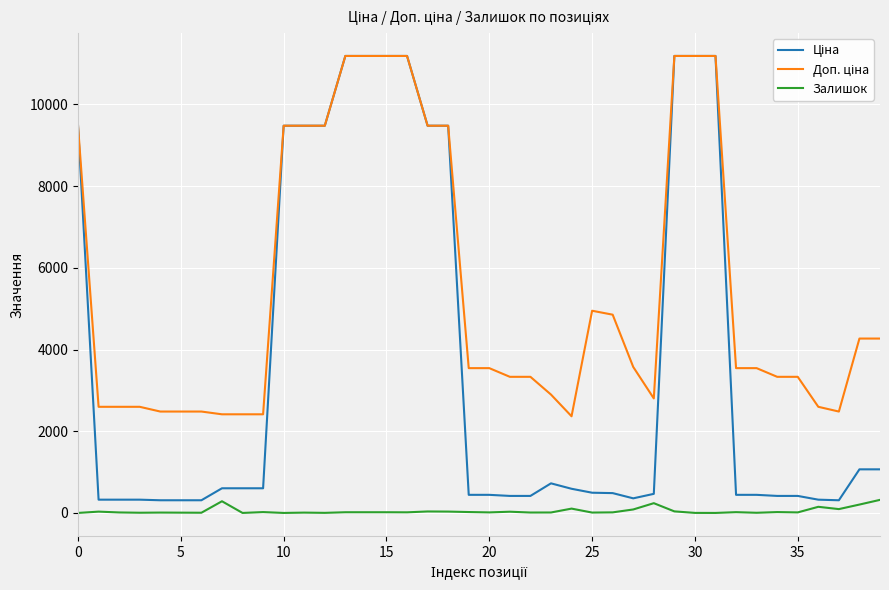

How many series are shown in this chart?

3